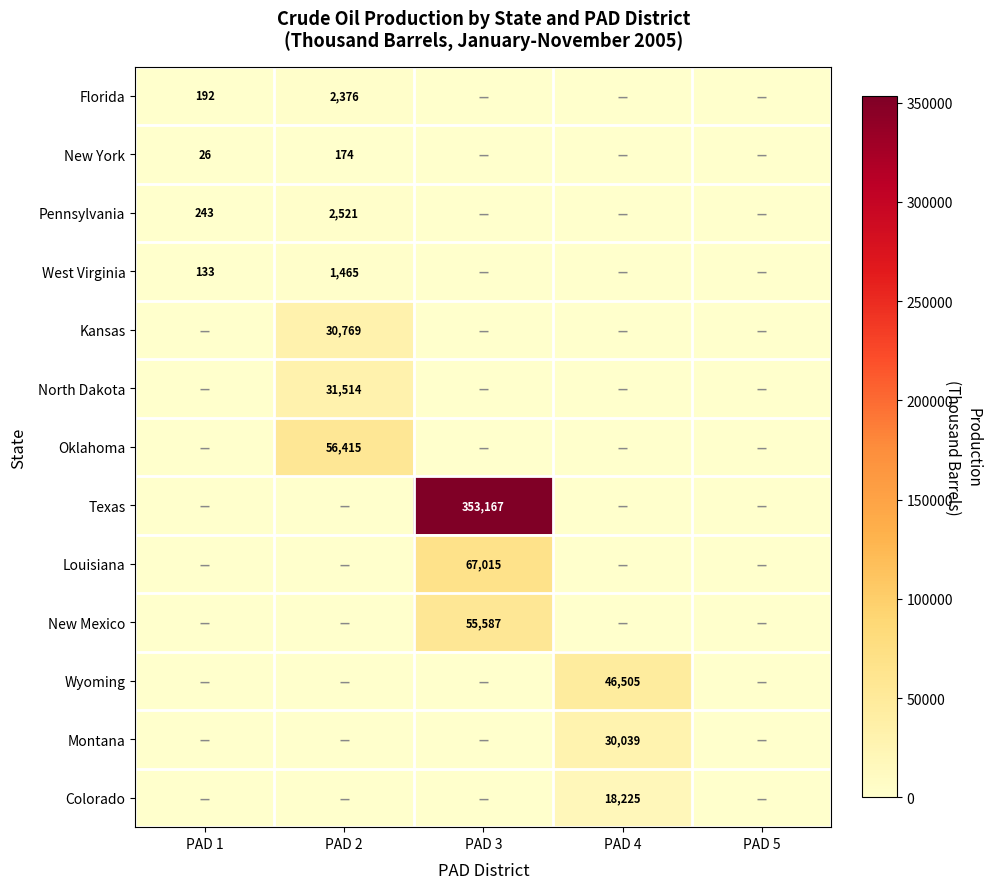

Is it true that Pennsylvania equals 2521 at PAD 2?

True